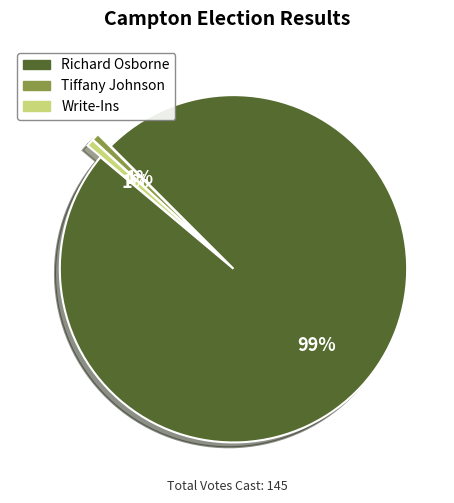

Which has a higher value, Tiffany Johnson or Richard Osborne?

Richard Osborne